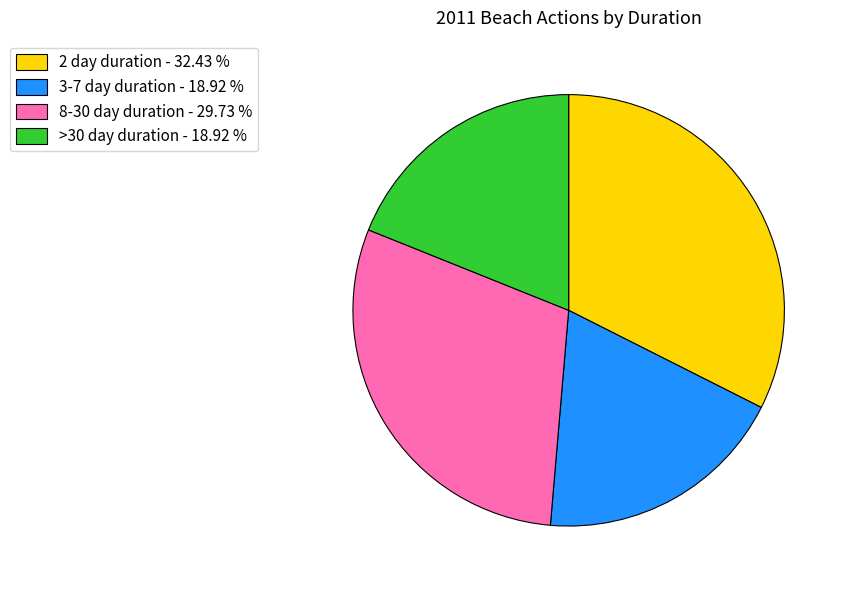

Which has a higher value, 3-7 day duration - 18.92 % or 8-30 day duration - 29.73 %?

8-30 day duration - 29.73 %